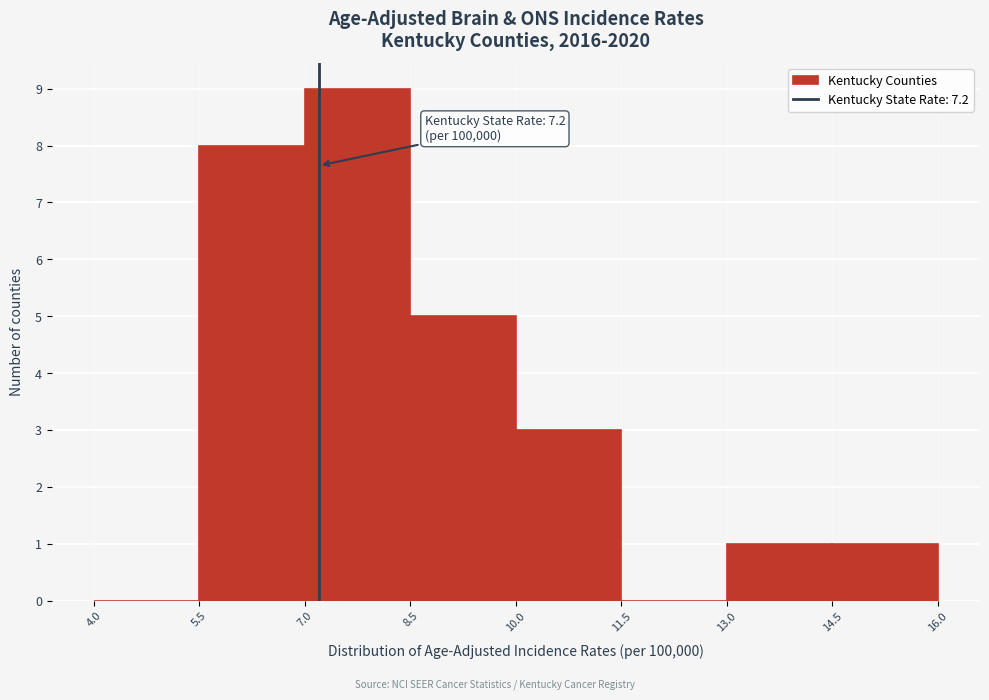

Over which range of the x-axis is the bar tallest?

7.0 to 8.5